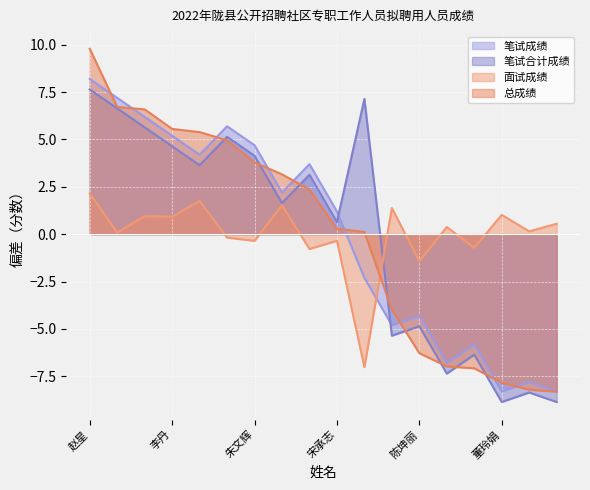

Reading right to left, list all the values displayed in this chart.

笔试成绩: -8.3	-7.8	-8.3	-5.8	-6.8	-4.3	-4.8	-2.3	1.2	3.7	2.2	4.7	5.7	4.2	5.2	6.2	7.2	8.2
面试成绩: 0.5	0.1	1.0	-0.7	0.4	-1.4	1.4	-7.0	-0.4	-0.8	1.5	-0.4	-0.2	1.7	0.9	0.9	0.1	2.1
笔试合计成绩: -8.9	-8.4	-8.9	-6.4	-7.4	-4.9	-5.4	7.1	0.6	3.1	1.6	4.1	5.1	3.6	4.6	5.6	6.6	7.6
总成绩: -8.3	-8.2	-7.8	-7.1	-7.0	-6.3	-4.0	0.1	0.3	2.4	3.2	3.8	5.0	5.4	5.6	6.6	6.7	9.8